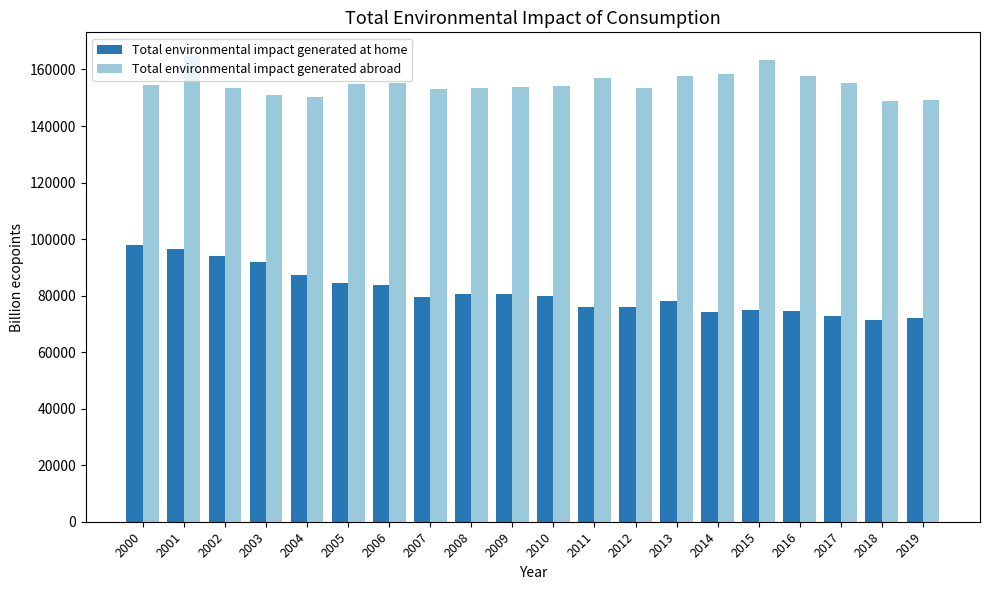

What is the difference between the highest and lowest values at 2003?

59276.3